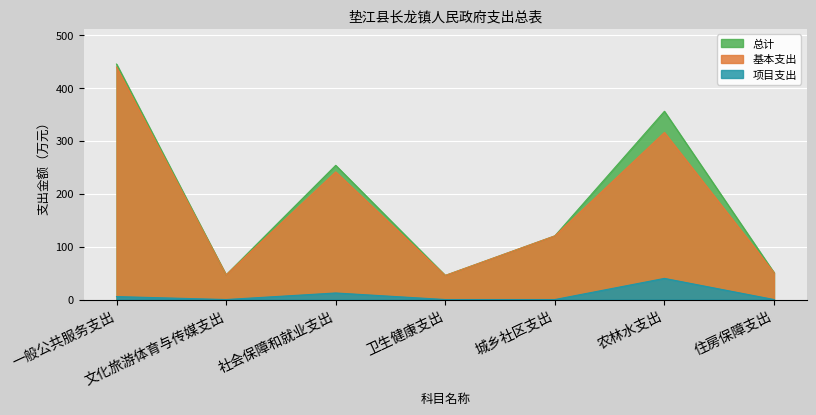

True or false: 总计 and 基本支出 intersect in this chart.

False